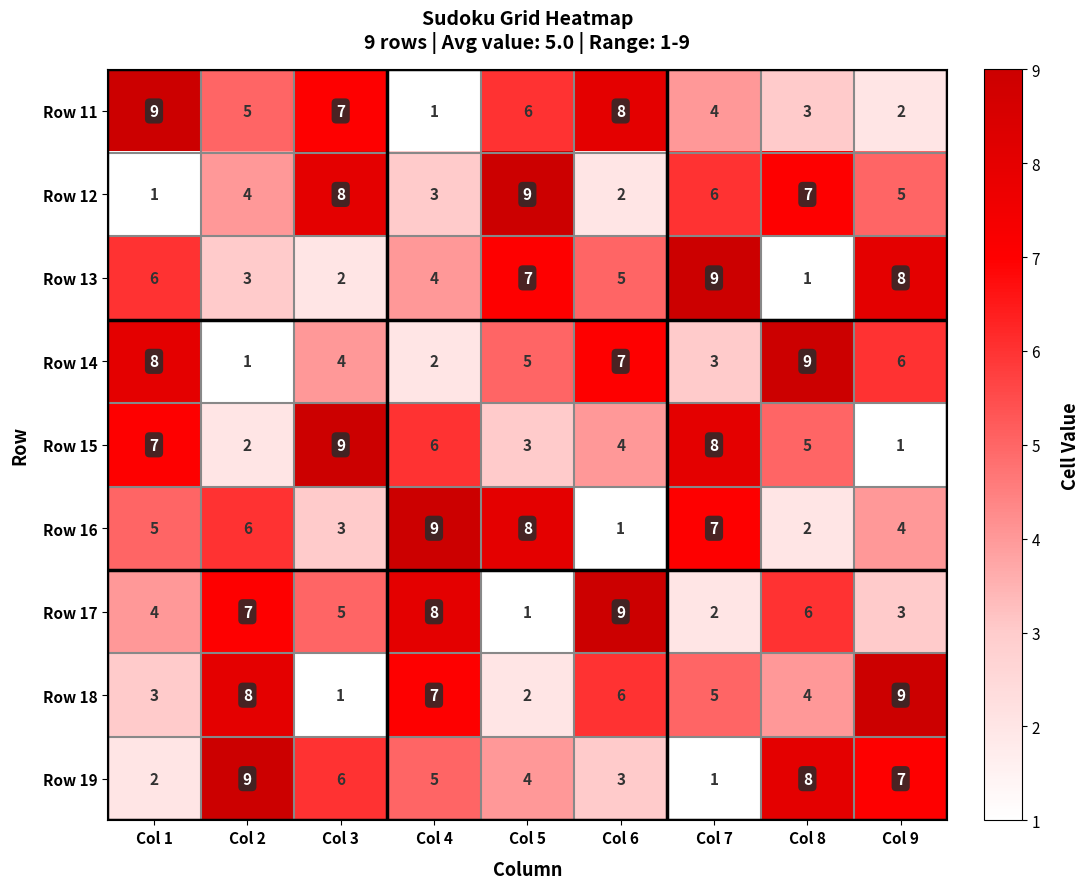

What is the difference between the Row 12 values at Col 5 and Col 4?

6